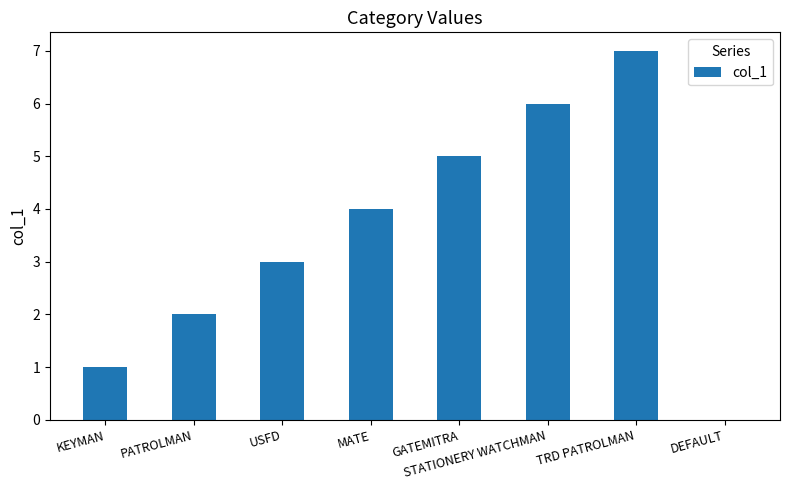

Are the bars horizontal?

No